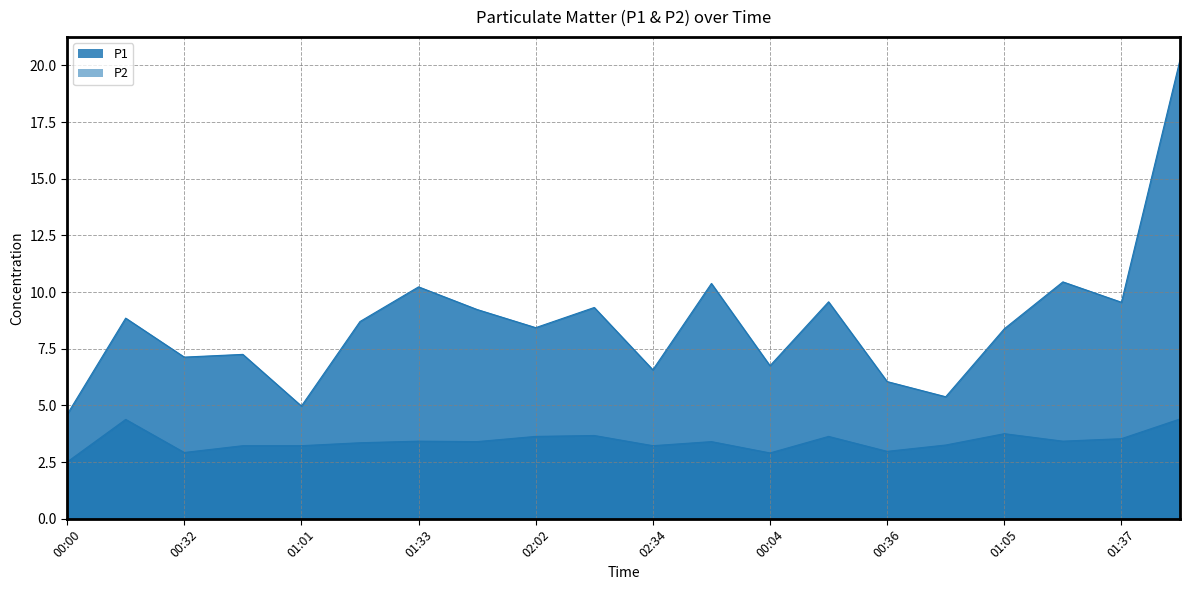

At which label is P2 closest to 3?

00:36